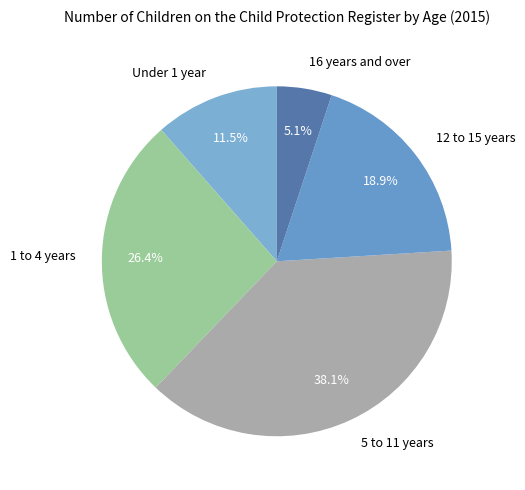

Which category has the biggest portion of the pie?

5 to 11 years